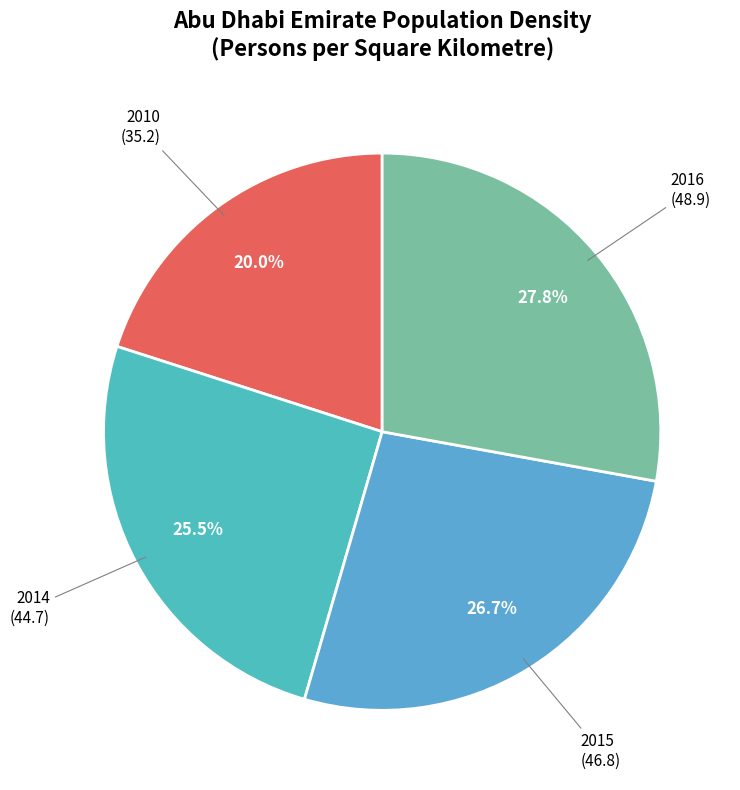

How many slices are in this pie chart?

4